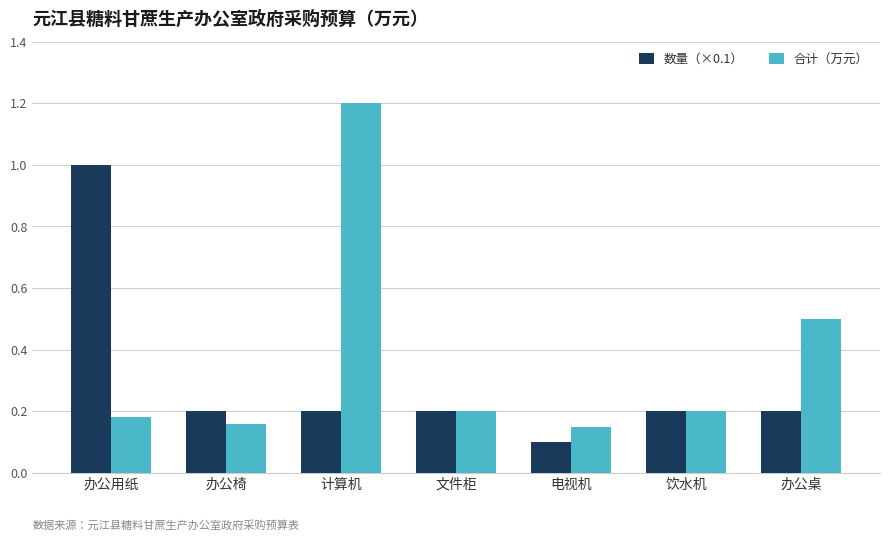

What is the sum of the 合计（万元） values at 办公桌 and 电视机?

0.7